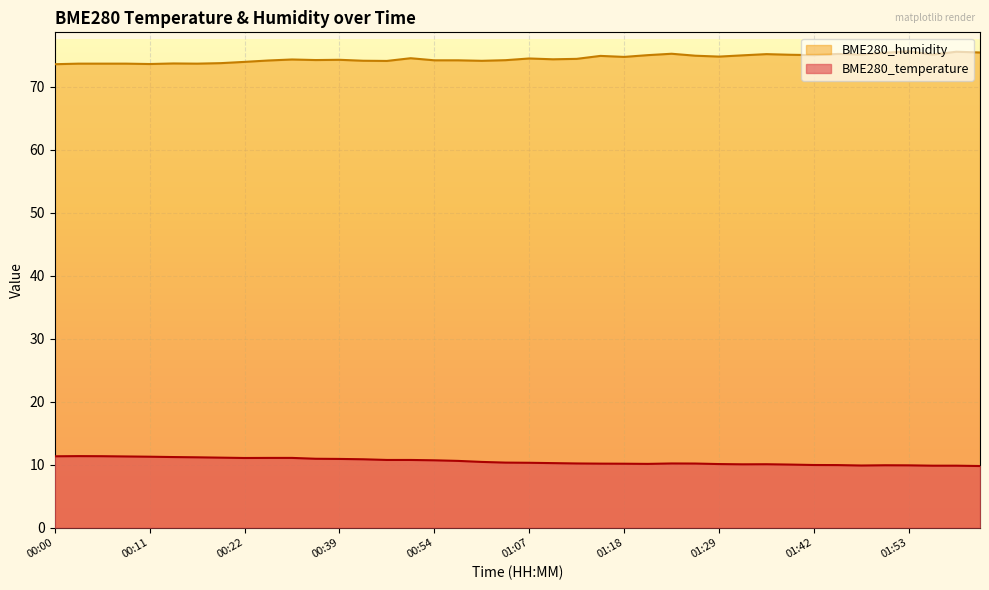

At which label is BME280_temperature closest to 10?

01:39